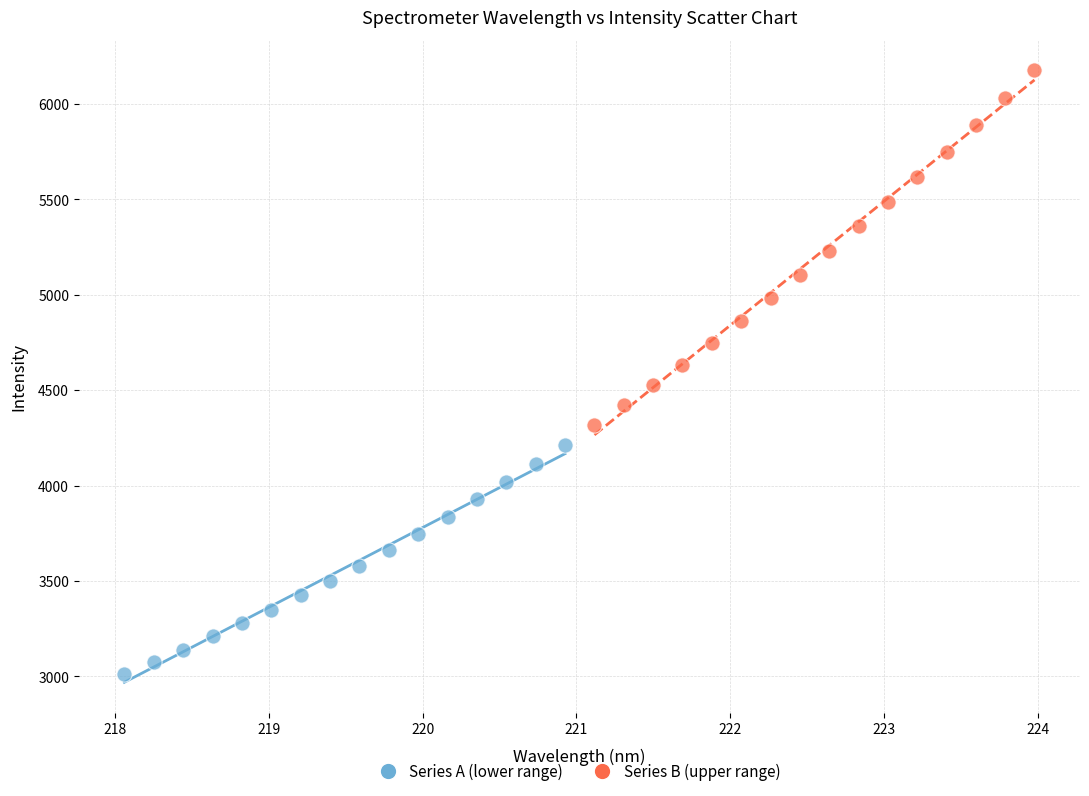

Which series contains the lowest Y value?

Series A (lower range)